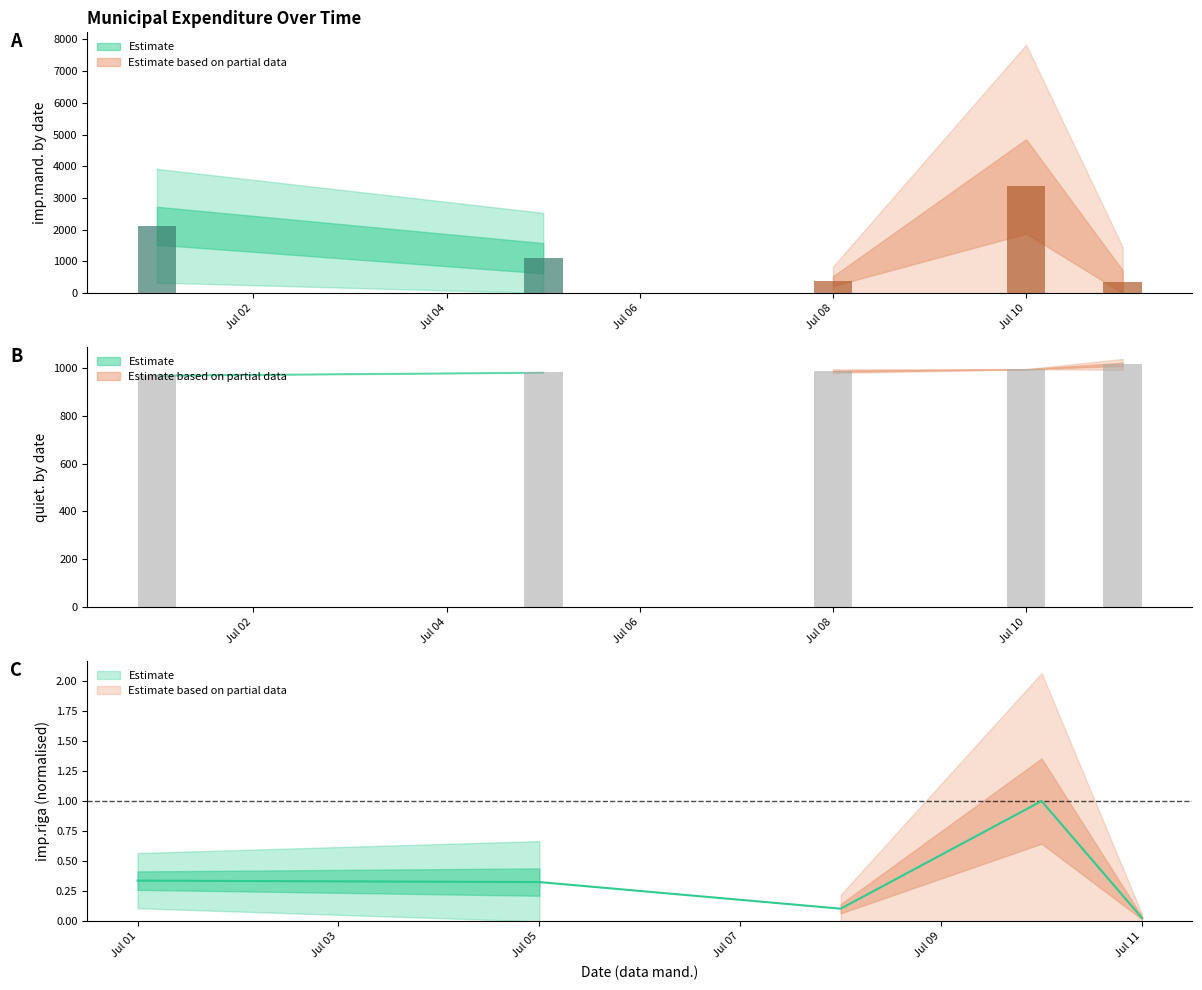

What is the total value across all series at 2023-07-11?

1400.7